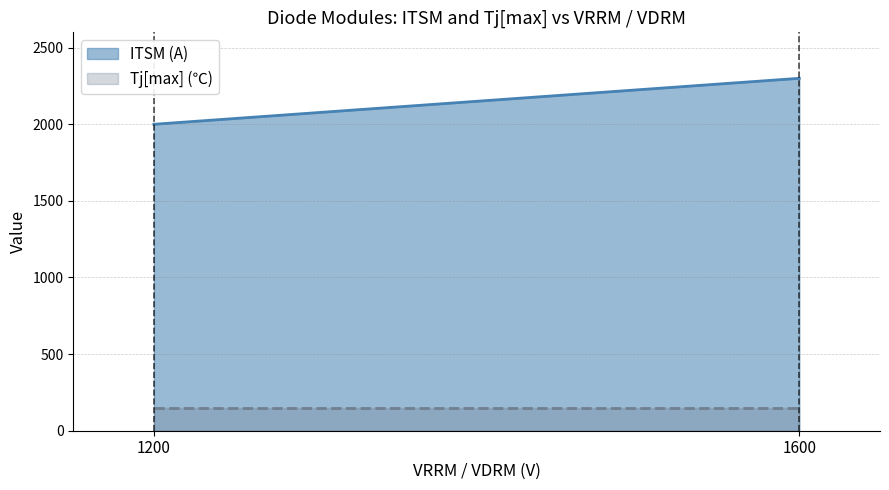

True or false: ITSM (A) and Tj[max] (℃) intersect in this chart.

False